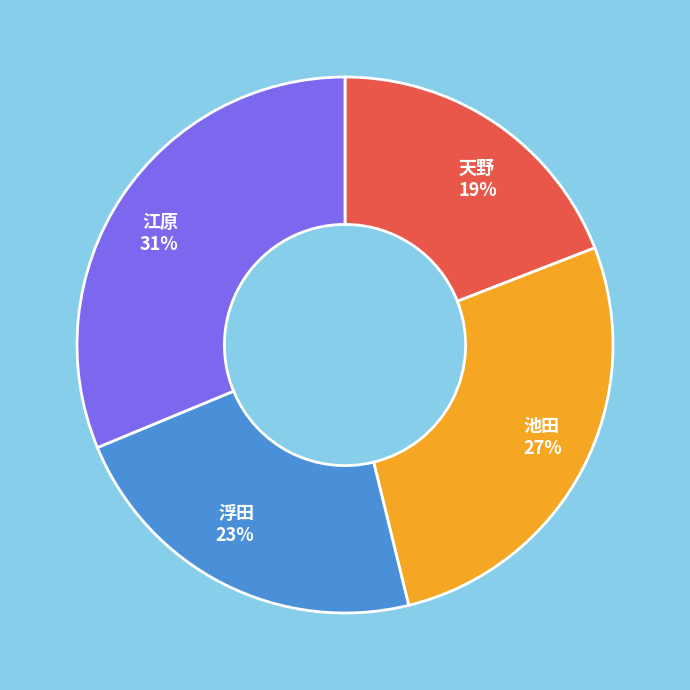

To the nearest percent, what percentage of the pie is 江原?

31%